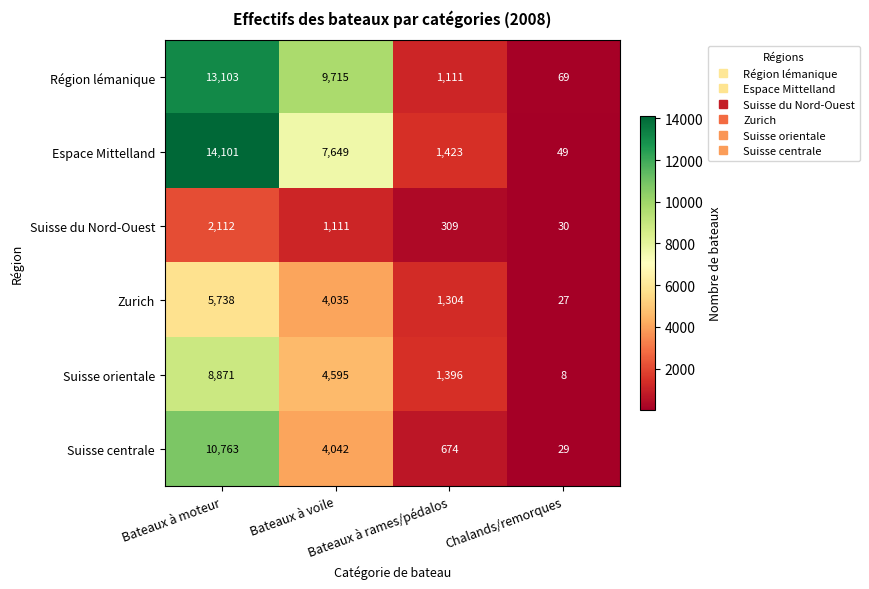

What is the sum of all Région lémanique values?

23998